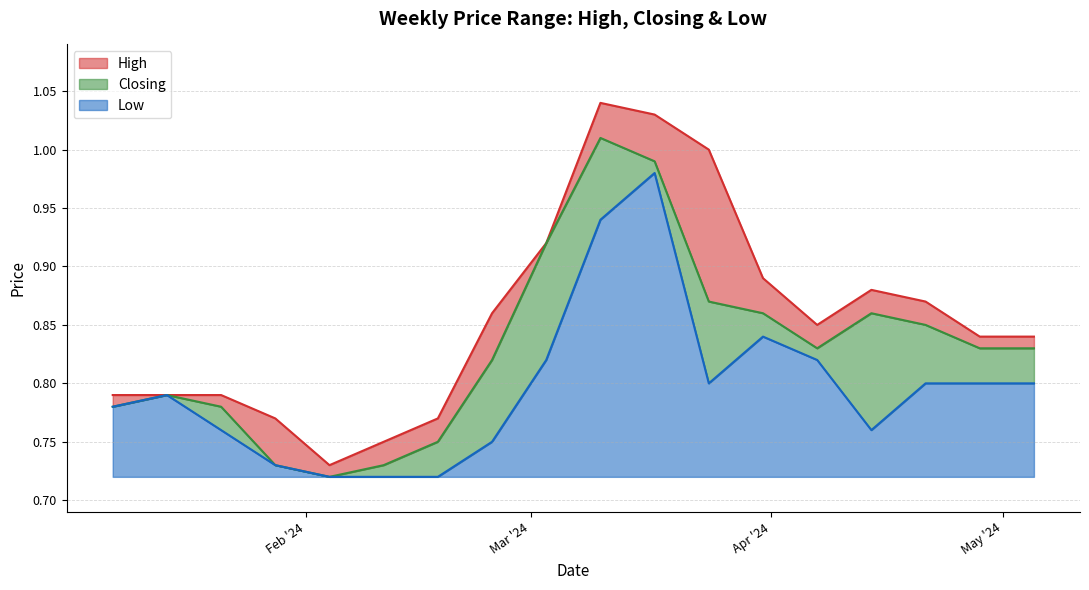

How many lines are shown in the chart?

3